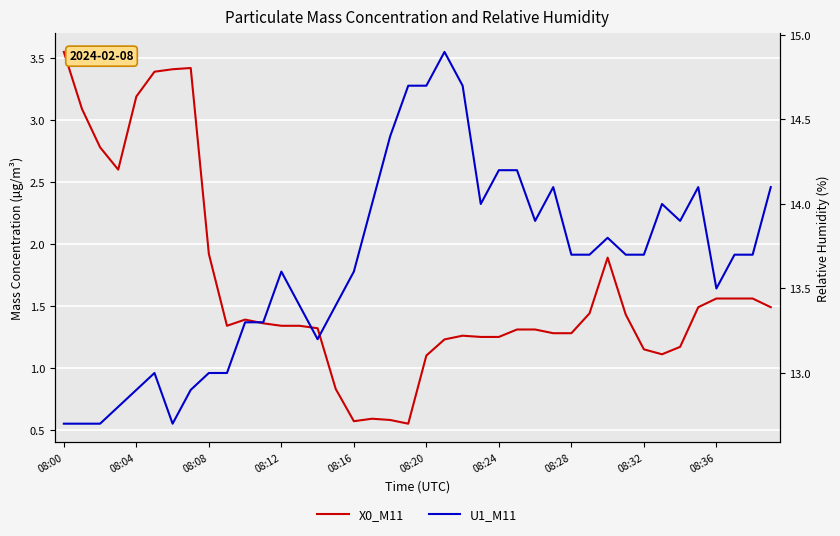

List the series in order of their peak value, lowest first.

X0_M11, U1_M11